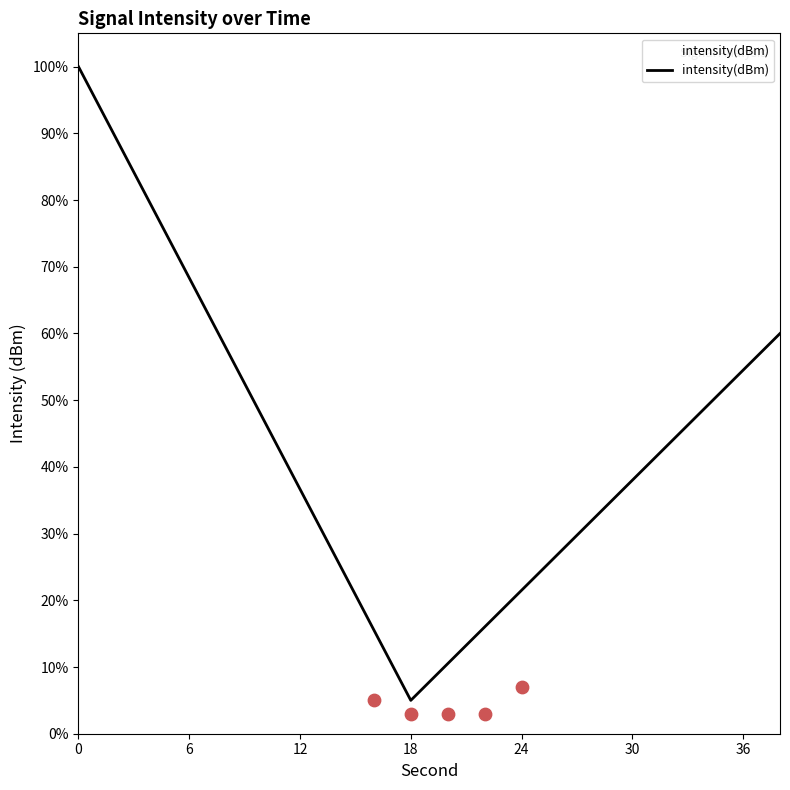

What is the maximum value for intensity(dBm)?

100.0